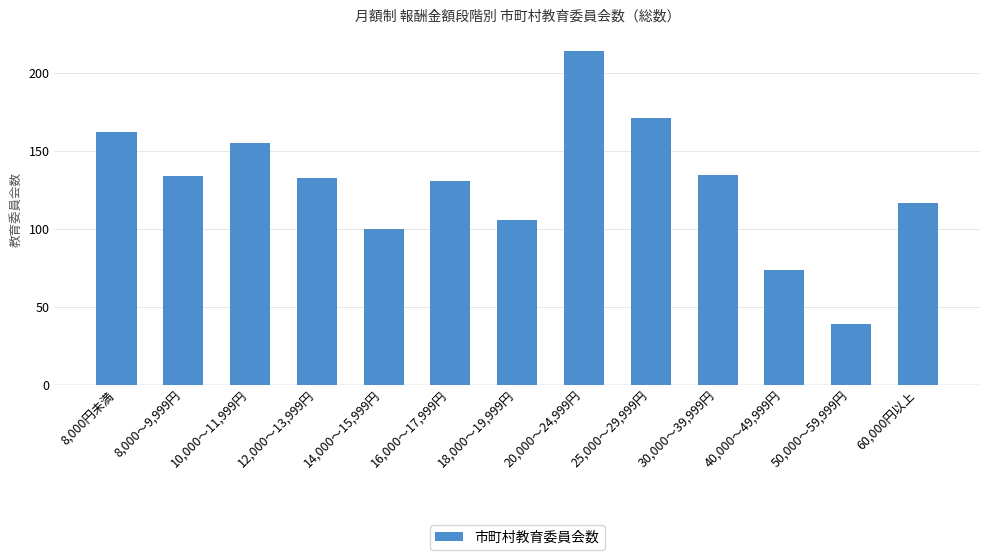

True or false: the data shows 37 at 25,000～29,999円.

False